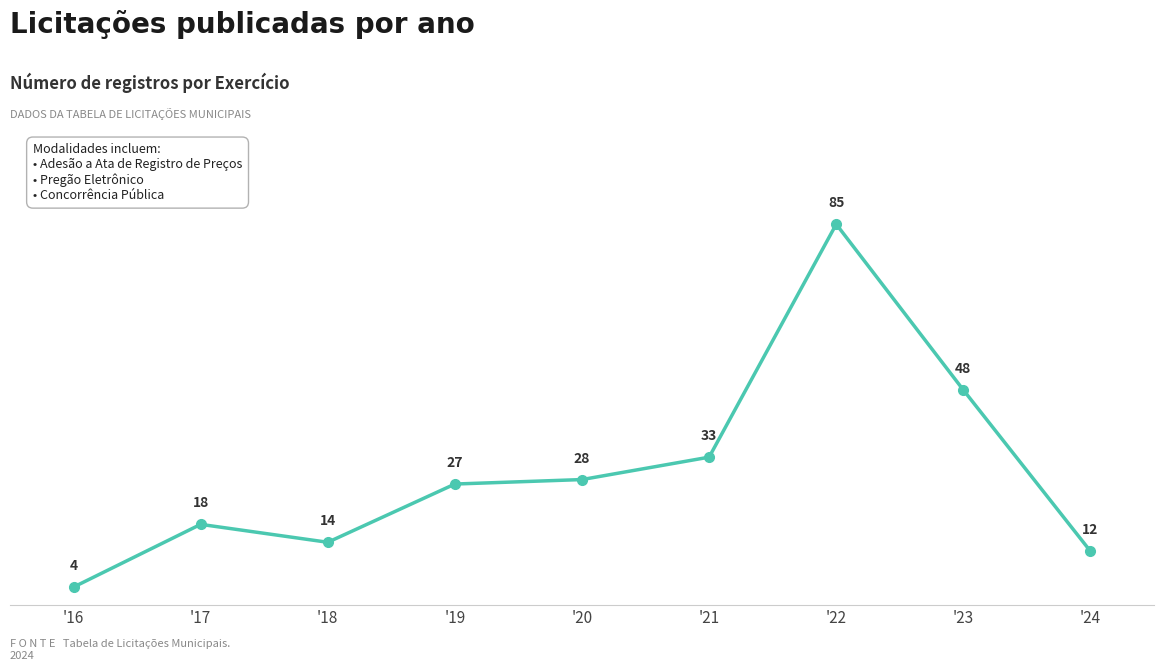

What is the change in value from '16 to '18?

+10